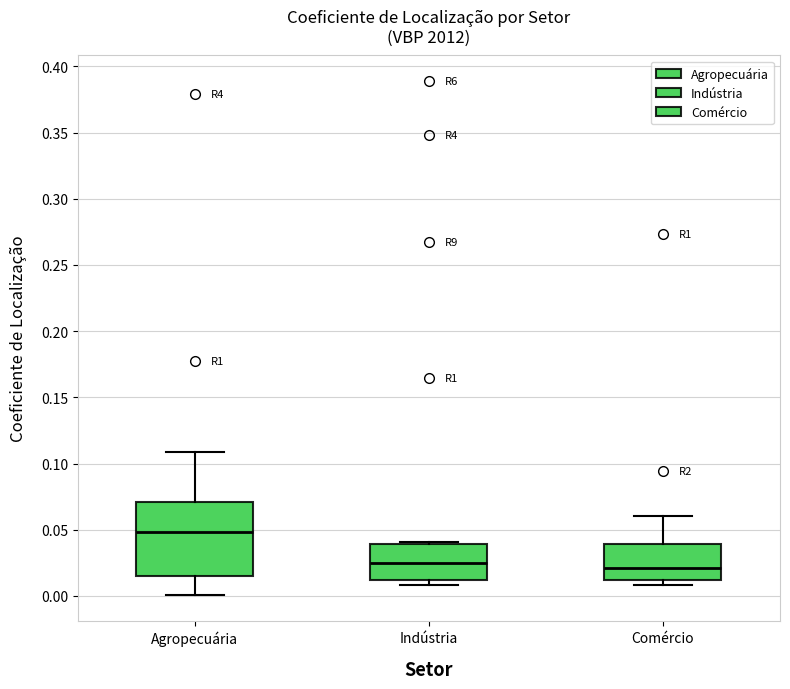

Comparing the boxes themselves (not the whiskers), which one is the tallest?

Agropecuária